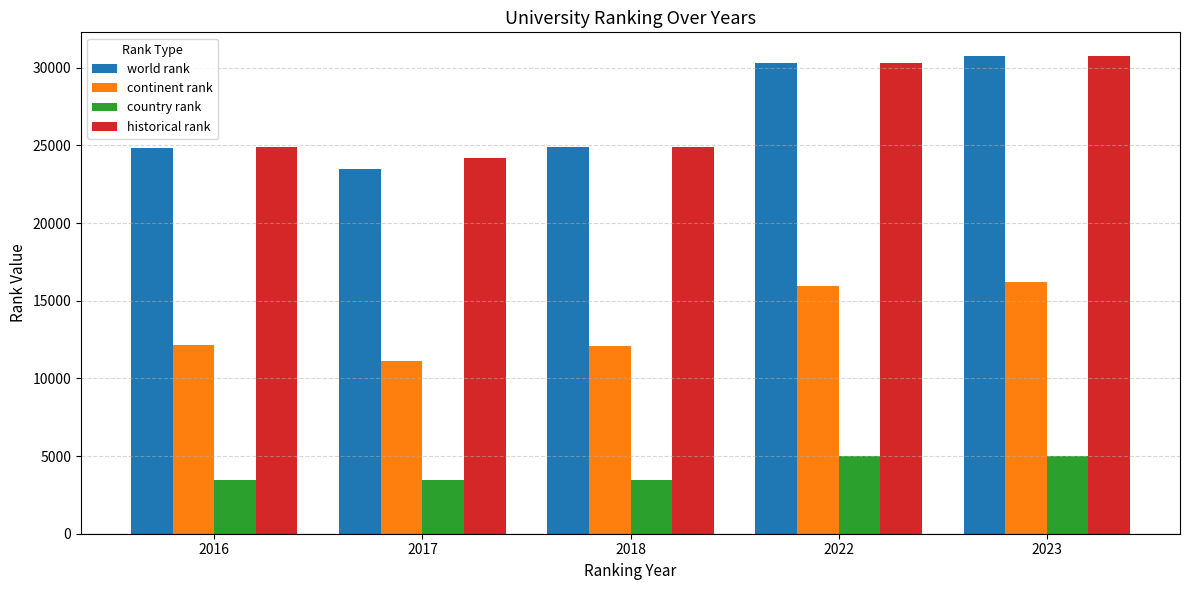

What is the sum of all historical rank values?

135045.0